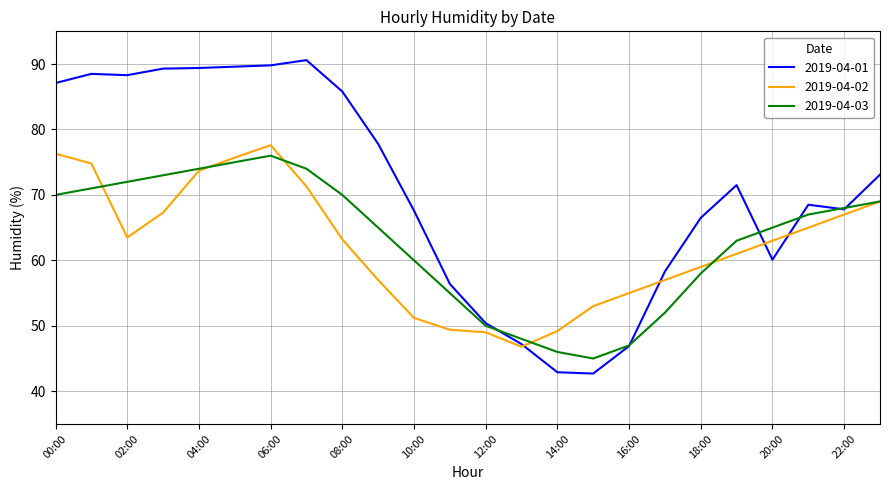

What is the minimum value shown in the chart?

42.7